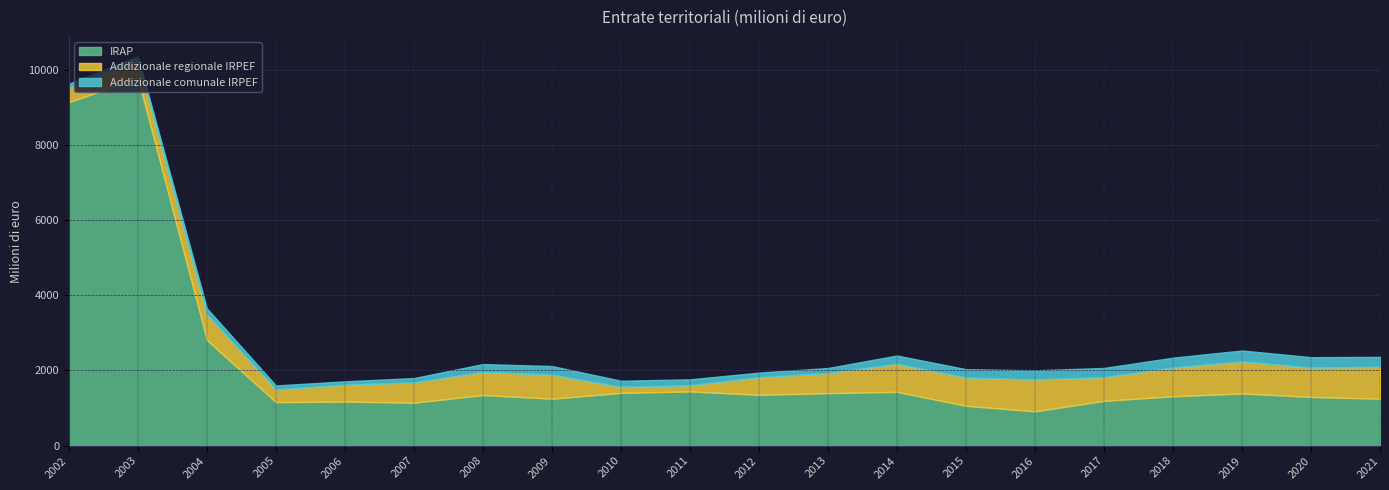

How many values in the IRAP series exceed 1348?

9